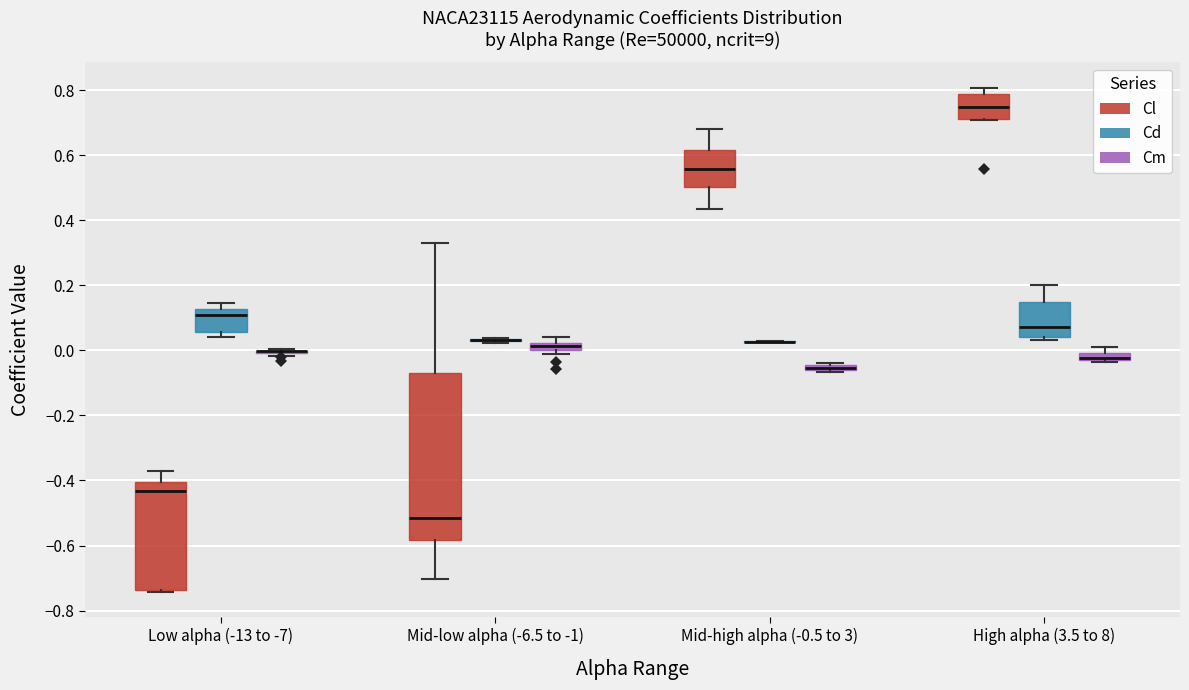

Where does the upper whisker of the box for Mid-high alpha (-0.5 to 3) (Cl) end on the y-axis? The values are not printed on the chart, so give them approximately, as read against the axis.

0.68